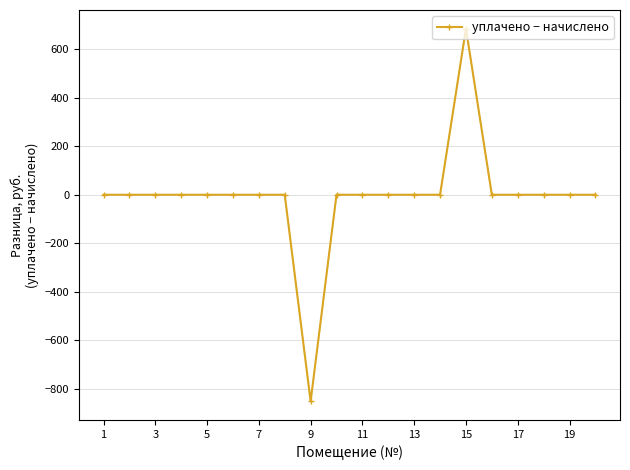

True or false: the data has more than 0 interior local peaks.

True